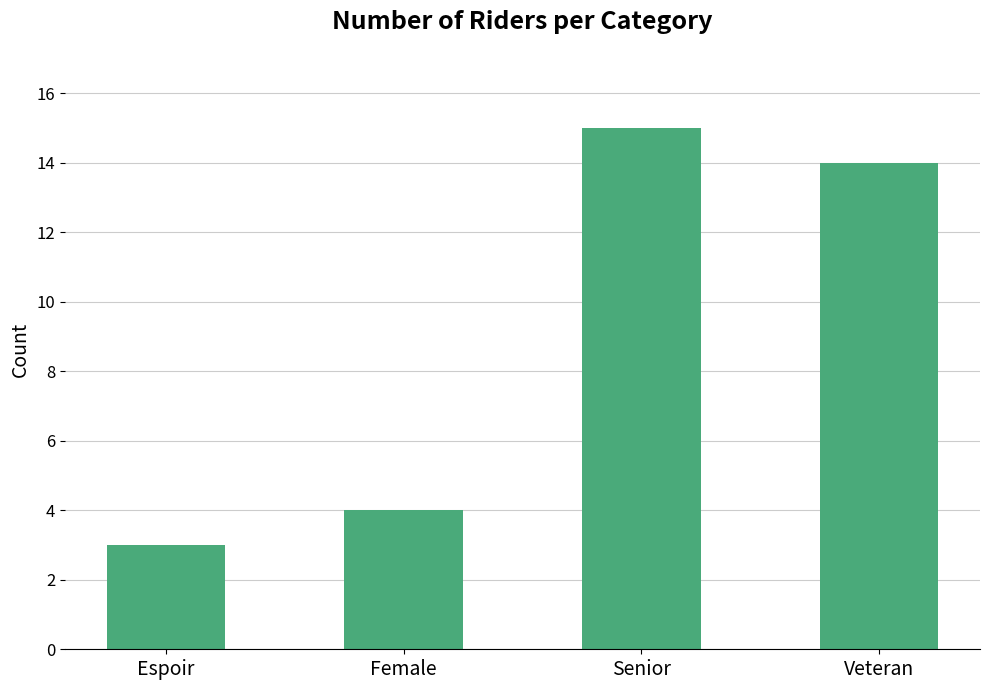

Reading right to left, what are all the values shown in this chart?

14	15	4	3